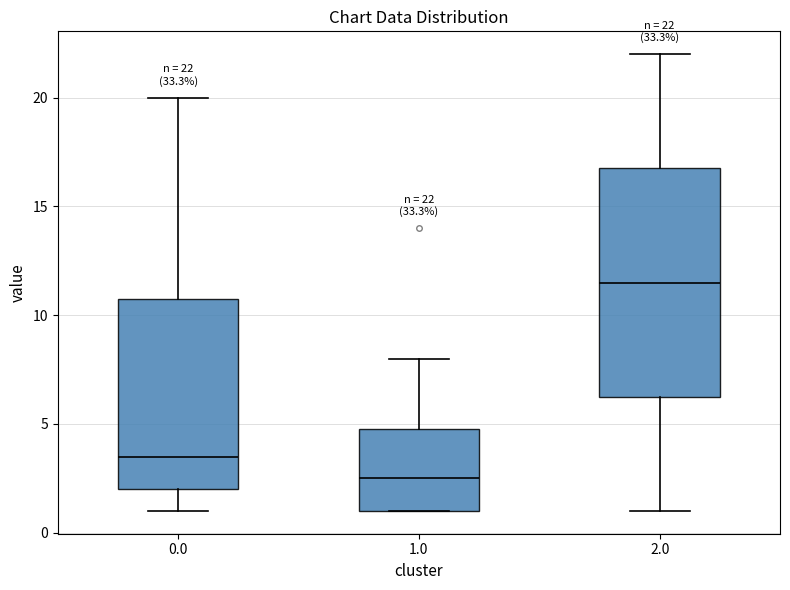

Which box has the lowest median line?

1.0